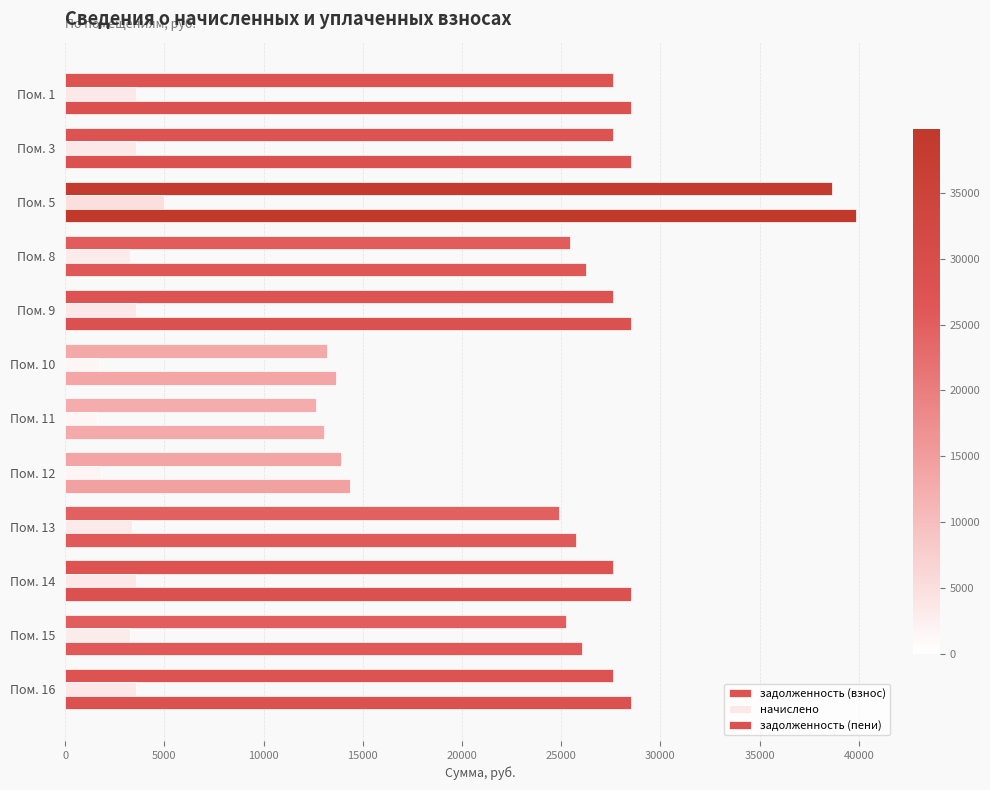

What are all the series names shown in the legend?

задолженность (взнос), начислено, задолженность (пени)